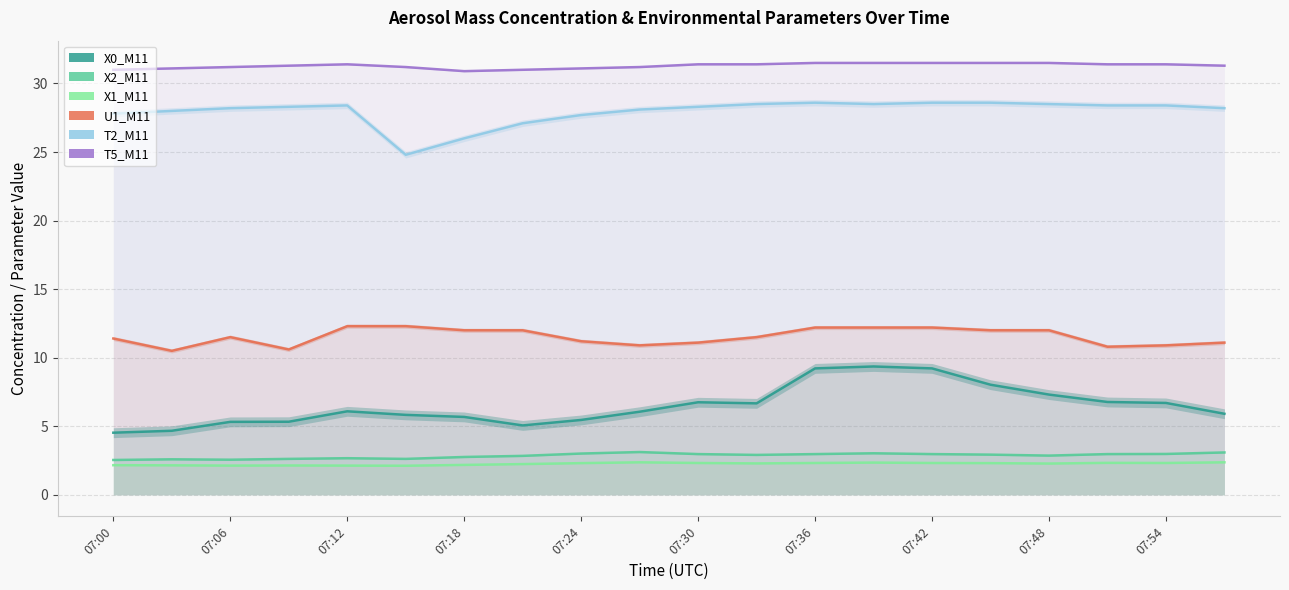

True or false: T5_M11 and X1_M11 intersect in this chart.

False